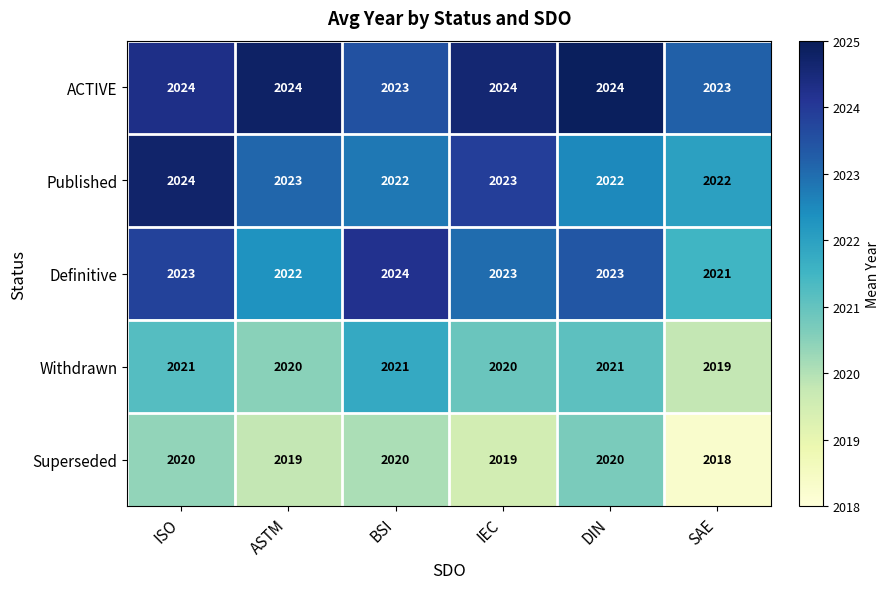

Which series has the largest total across all categories?

ACTIVE